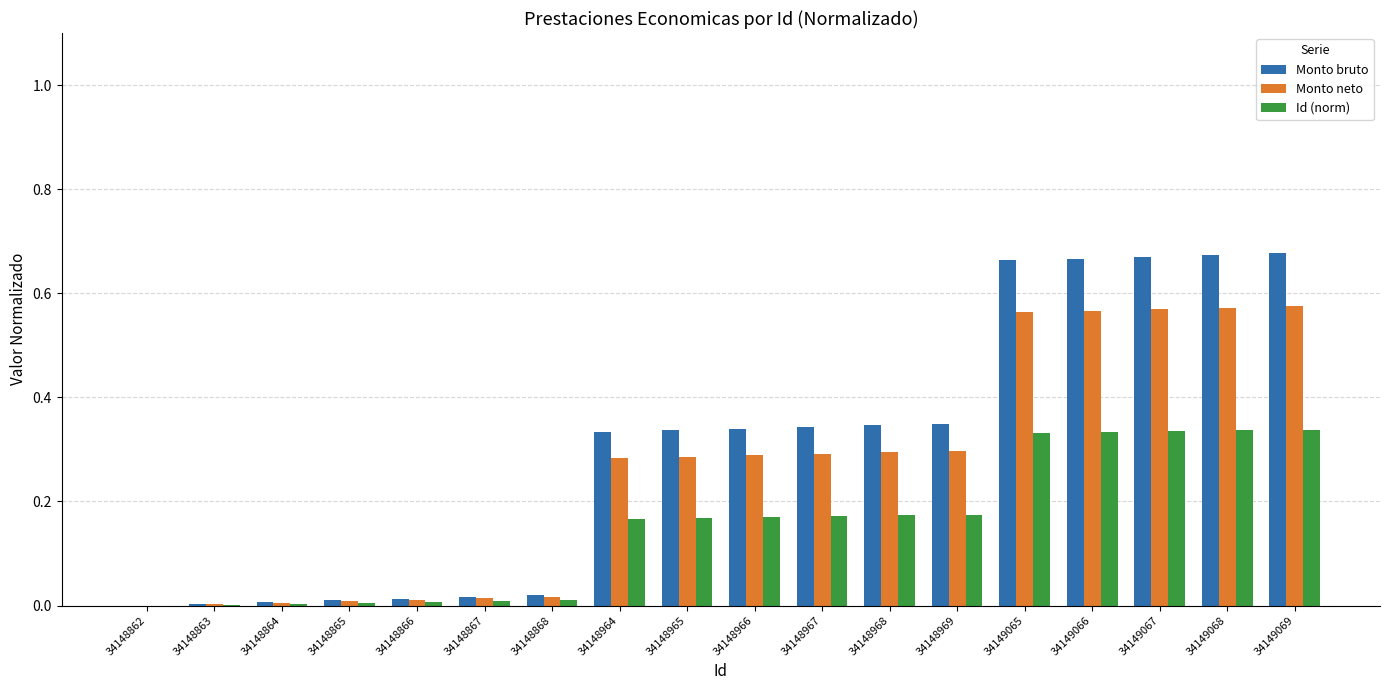

The value of Id (norm) at 34149065 is 0.5. True or false?

False